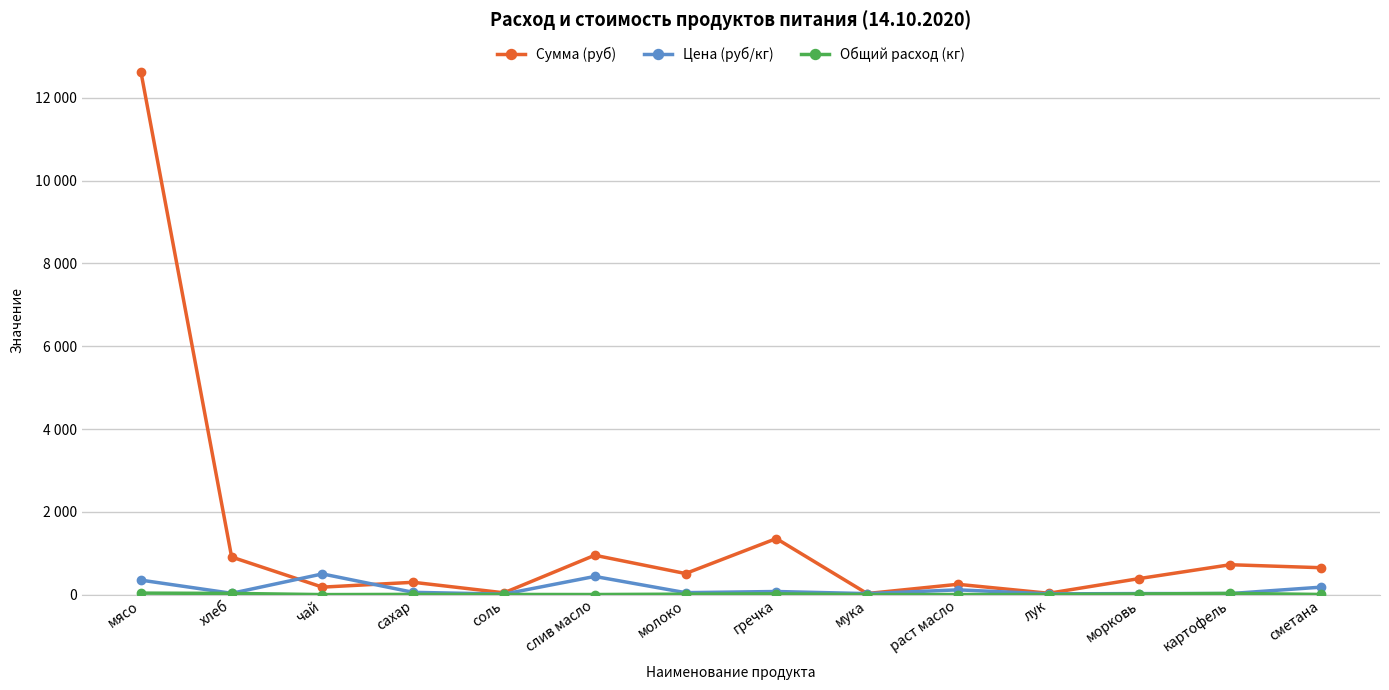

What is the difference between the Сумма (руб) values at мясо and мука?

12609.0